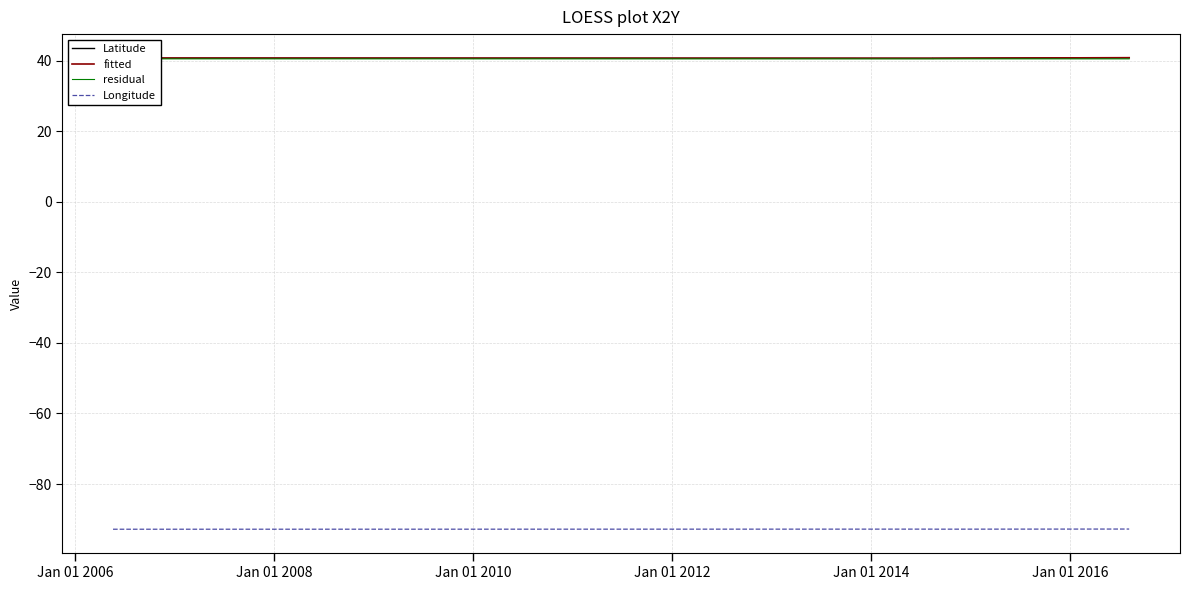

Between Jan 01 2008 and Jan 01 2004, which is larger?

Jan 01 2004